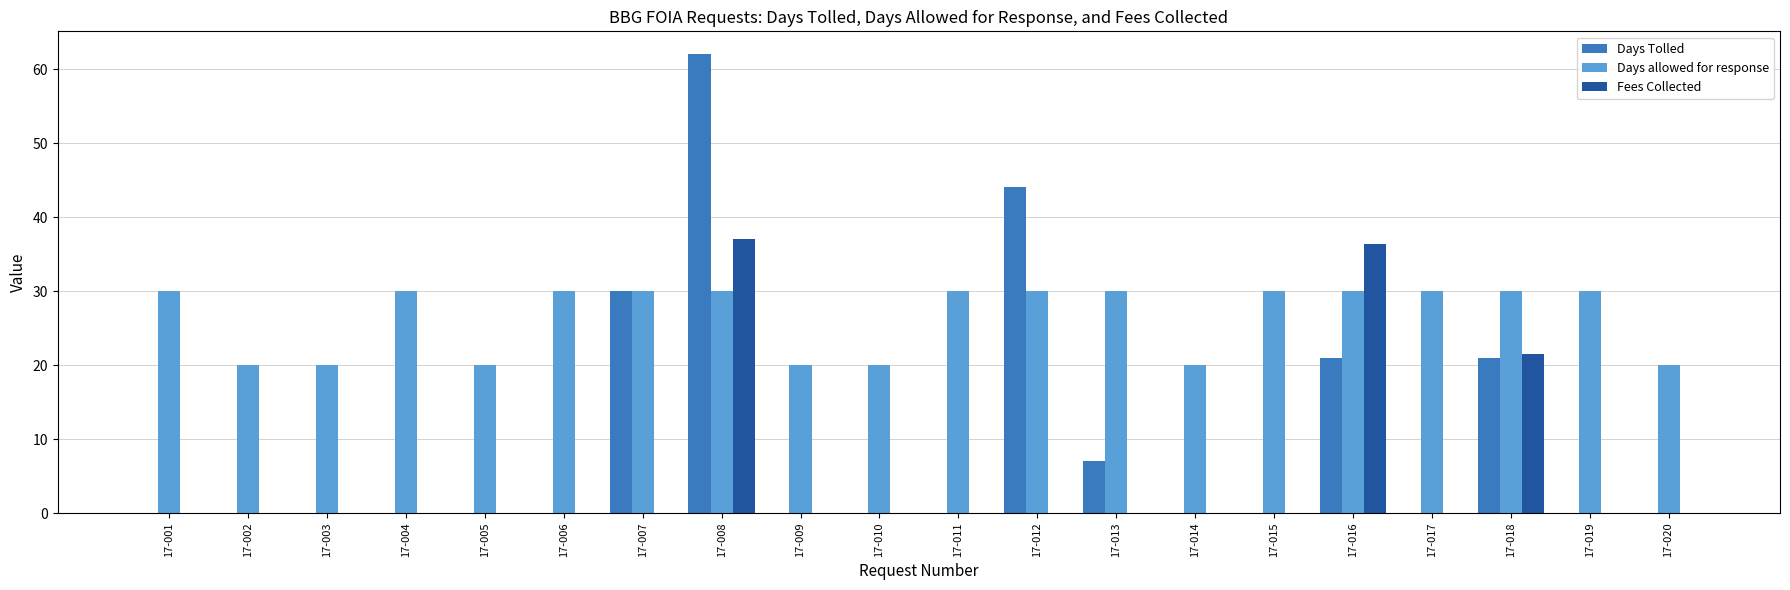

Which series changed the most between 17-001 and 17-002?

Days allowed for response